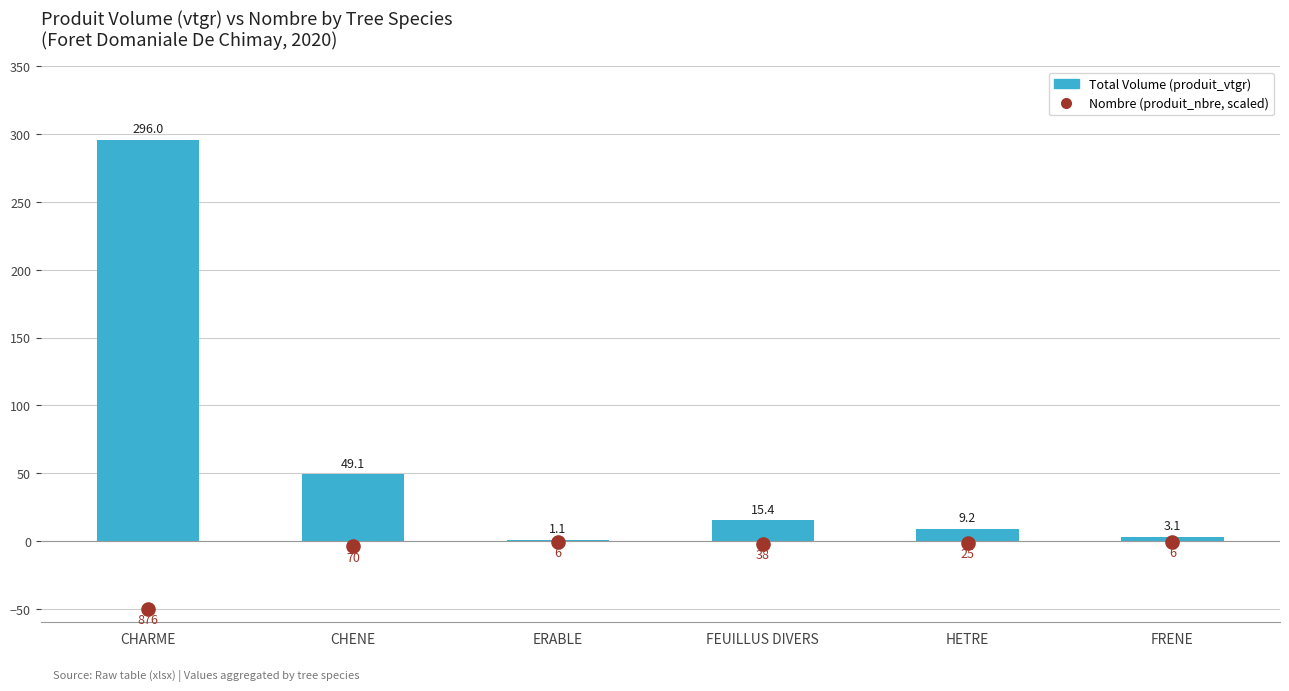

Which series has the widest spread of Y values?

Total Volume (produit_vtgr)